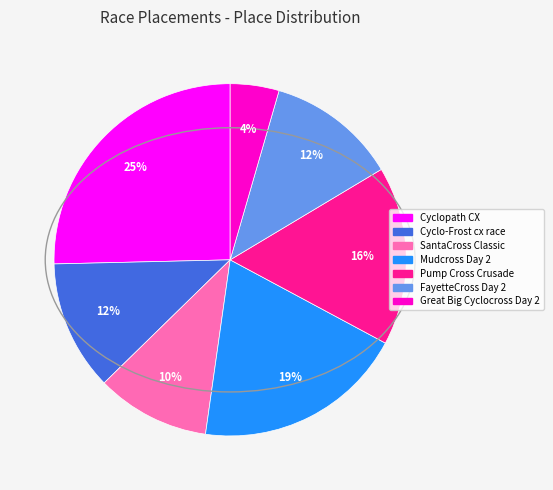

Which category has the smallest portion of the pie?

Great Big Cyclocross Day 2